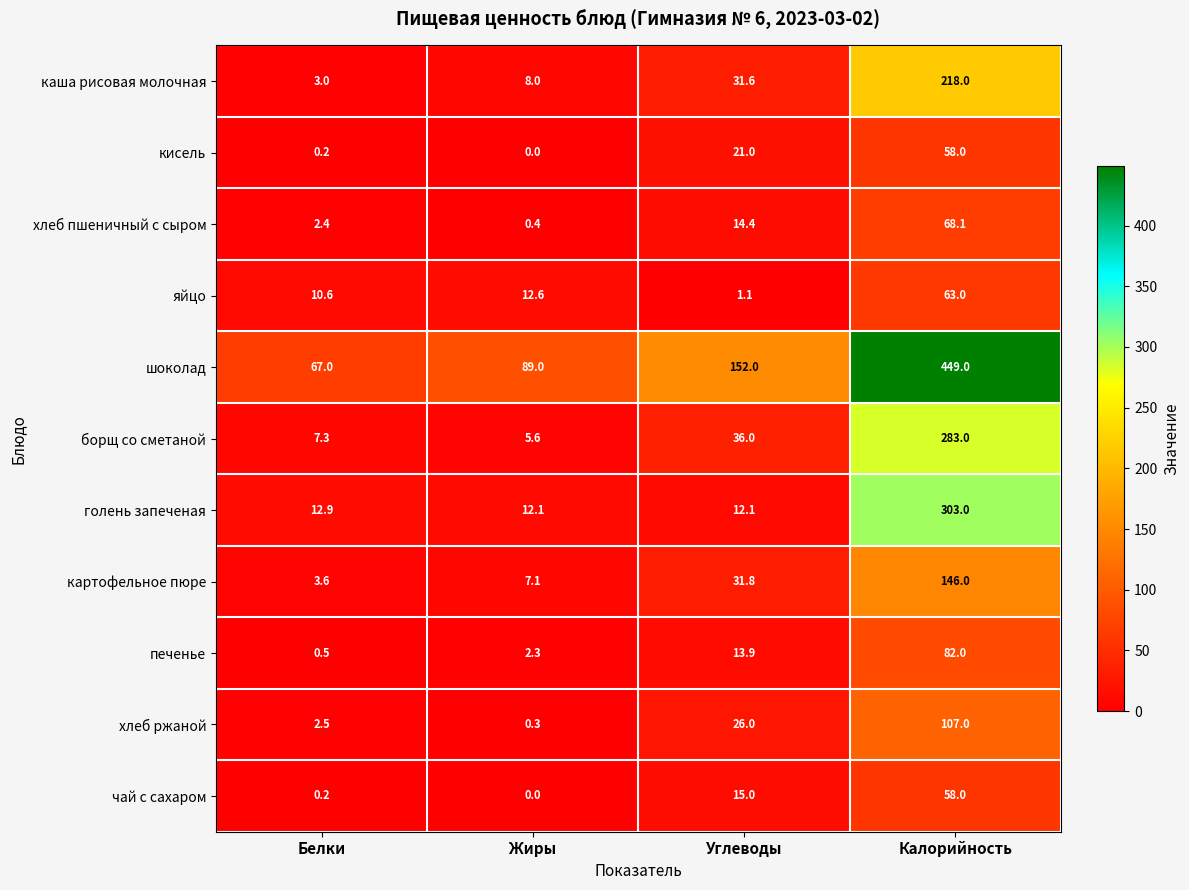

What is the difference between the highest and lowest values at Углеводы?

150.9